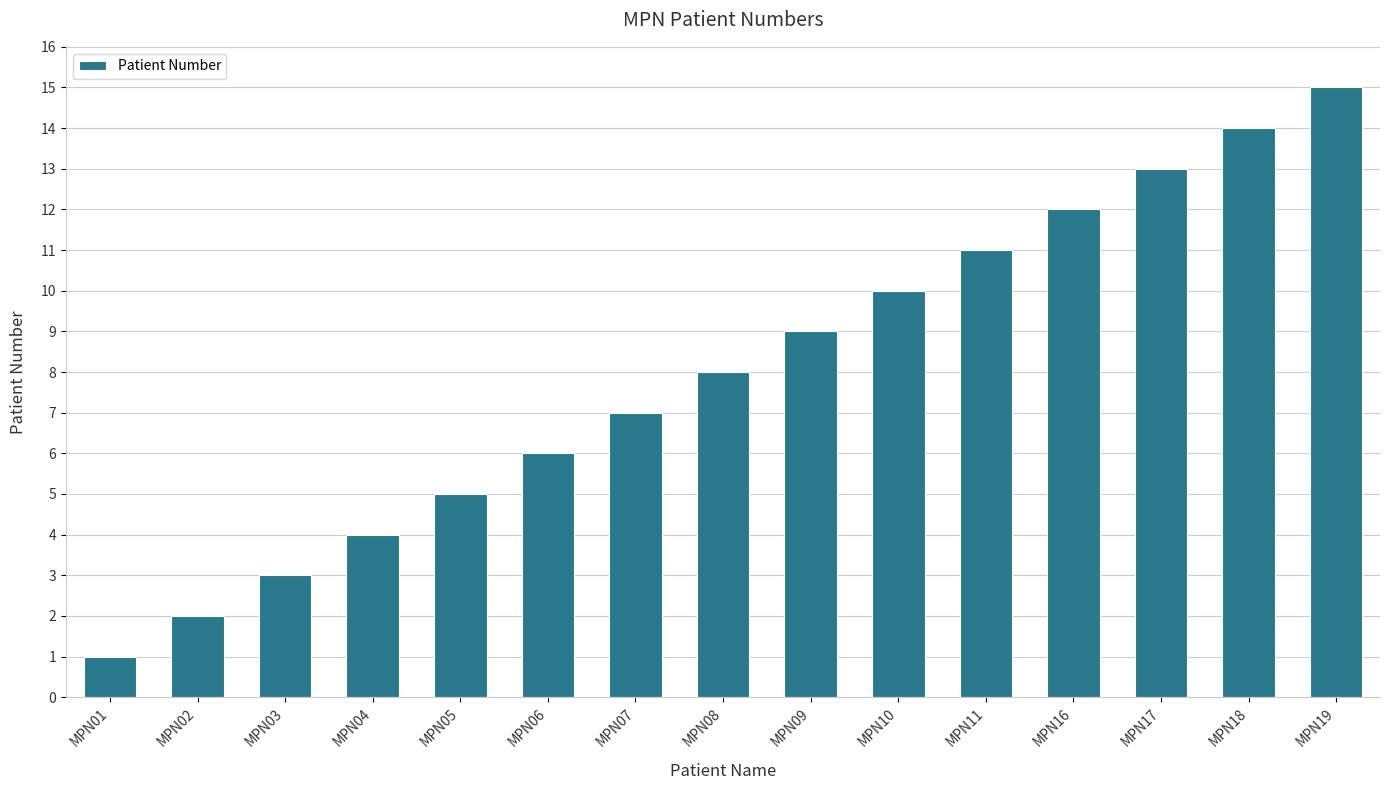

List the labels in order of value, smallest first.

MPN01, MPN02, MPN03, MPN04, MPN05, MPN06, MPN07, MPN08, MPN09, MPN10, MPN11, MPN16, MPN17, MPN18, MPN19